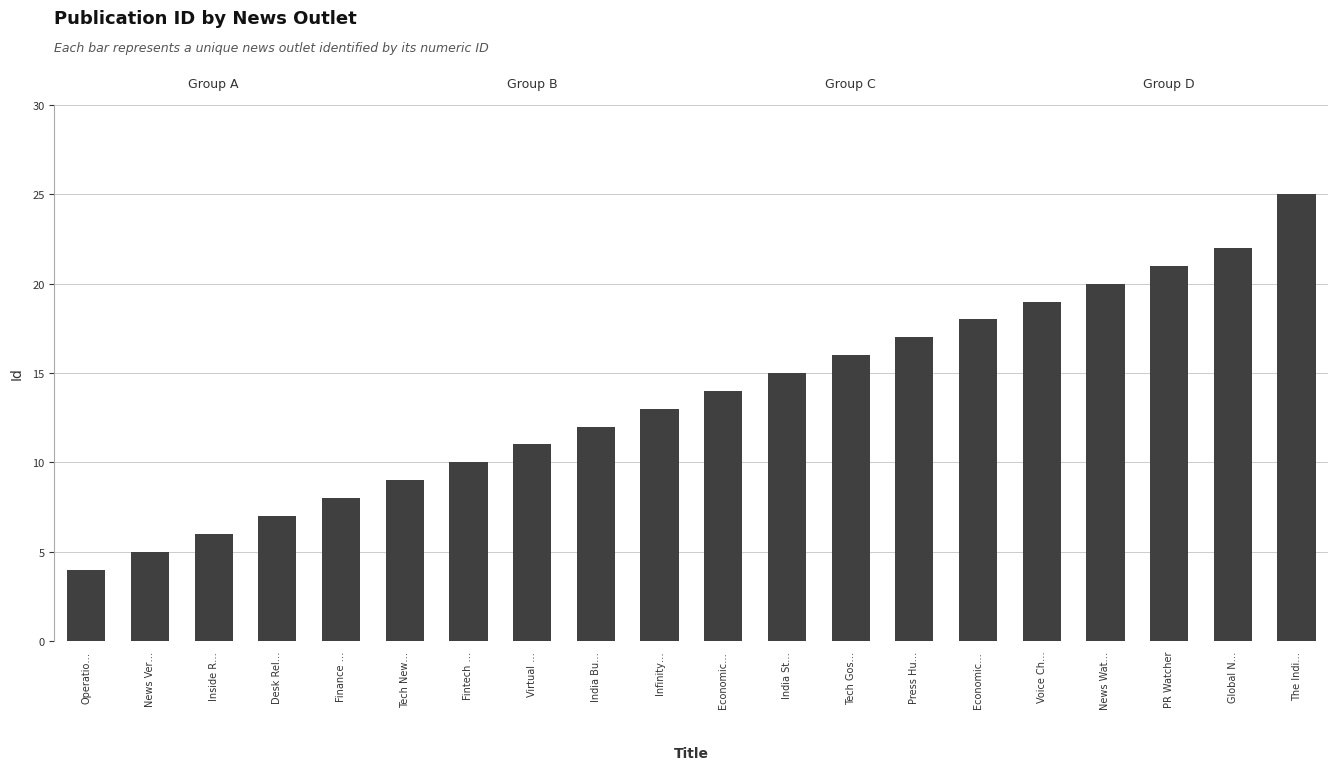

What is the value of the Group A bar at the 3rd from the left?

6